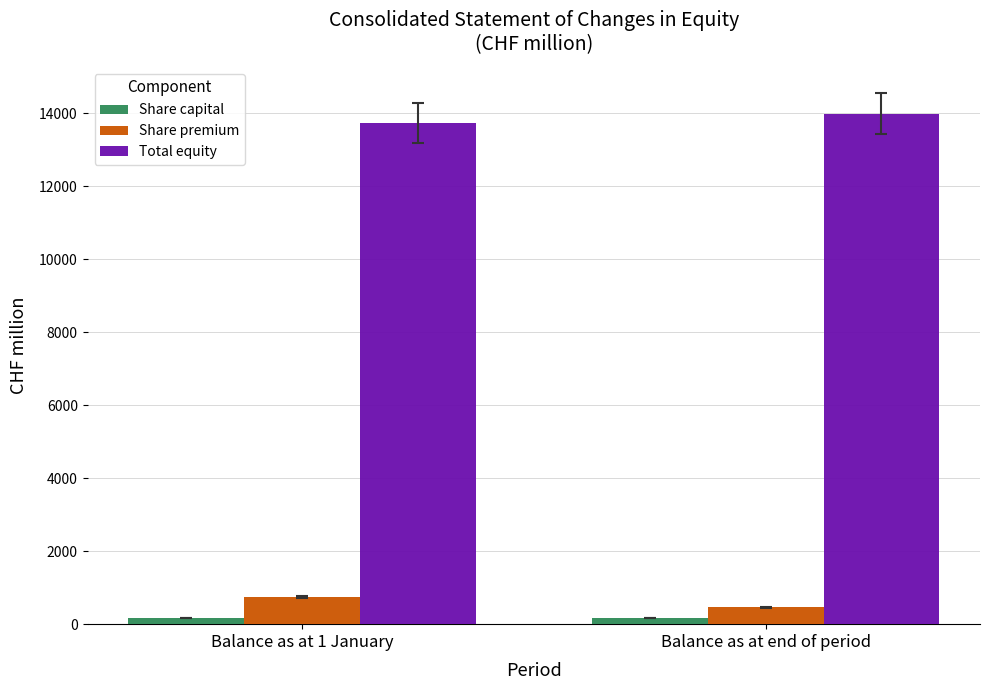

Which category has the highest value in the Total equity series?

Balance as at end of period